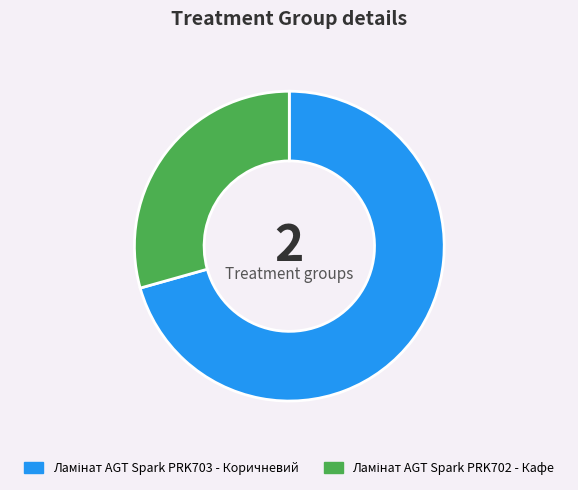

How many segments does this pie chart have?

2